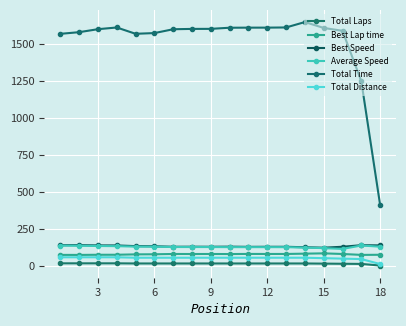

True or false: Total Time and Best Speed intersect in this chart.

False